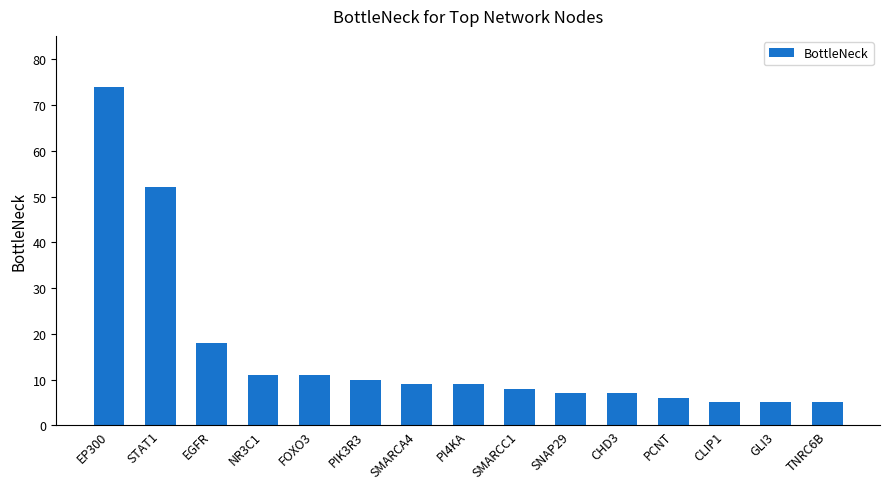

What is the sum of the values at CLIP1 and SMARCC1?

13